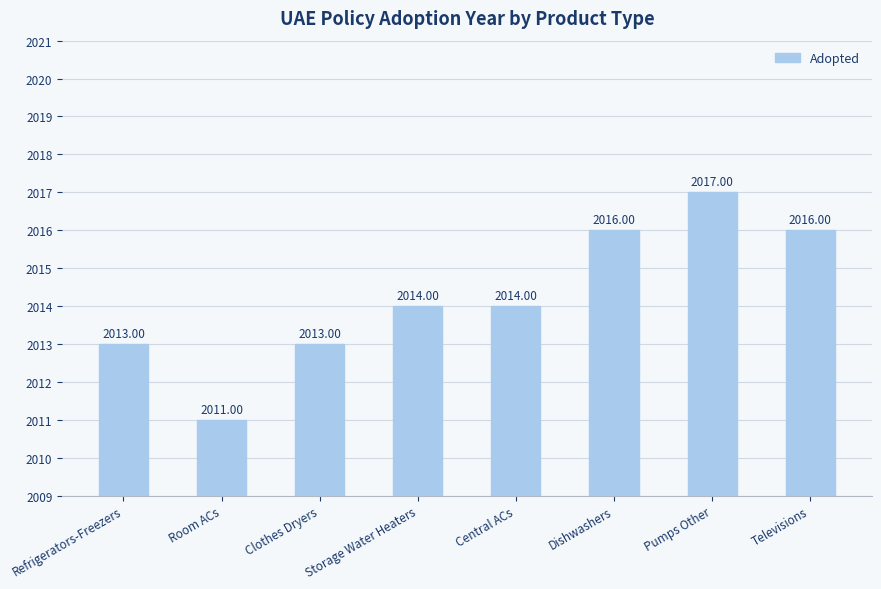

What is the greatest value displayed?

2017